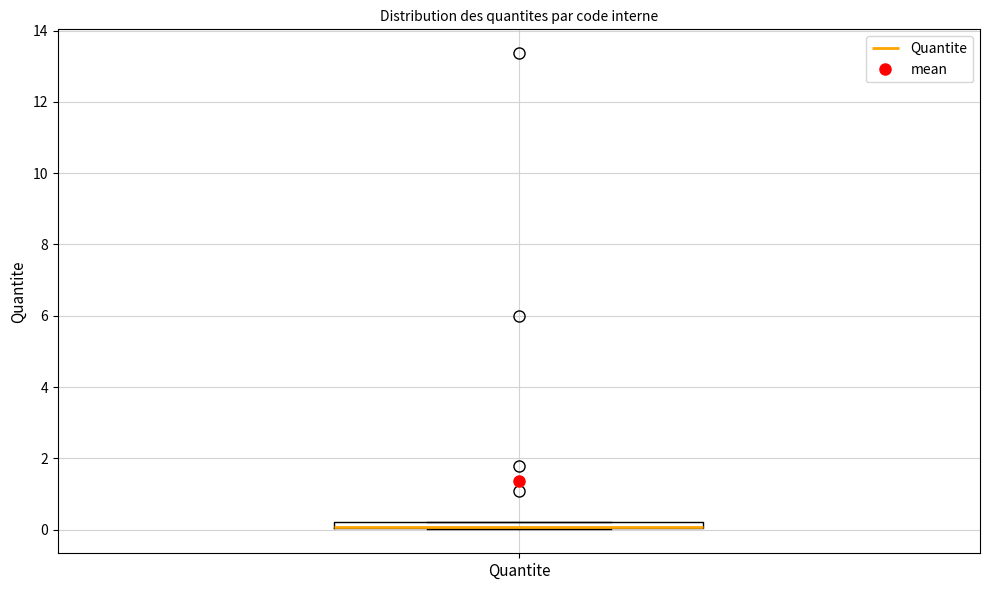

Where is the upper edge of the box for Quantite on the y-axis? The values are not printed on the chart, so give them approximately, as read against the axis.

0.2